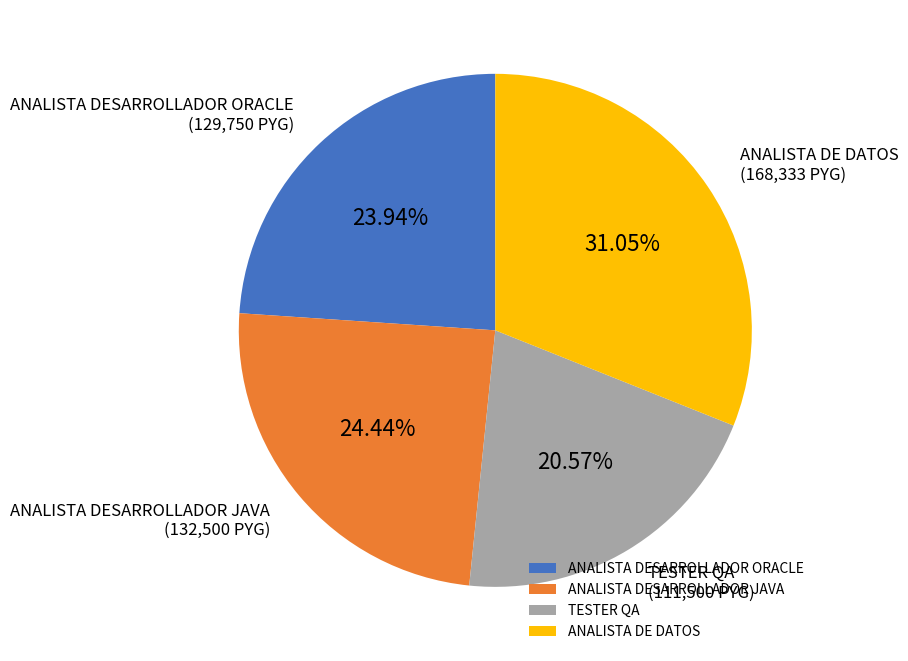

How many slices are in this pie chart?

4